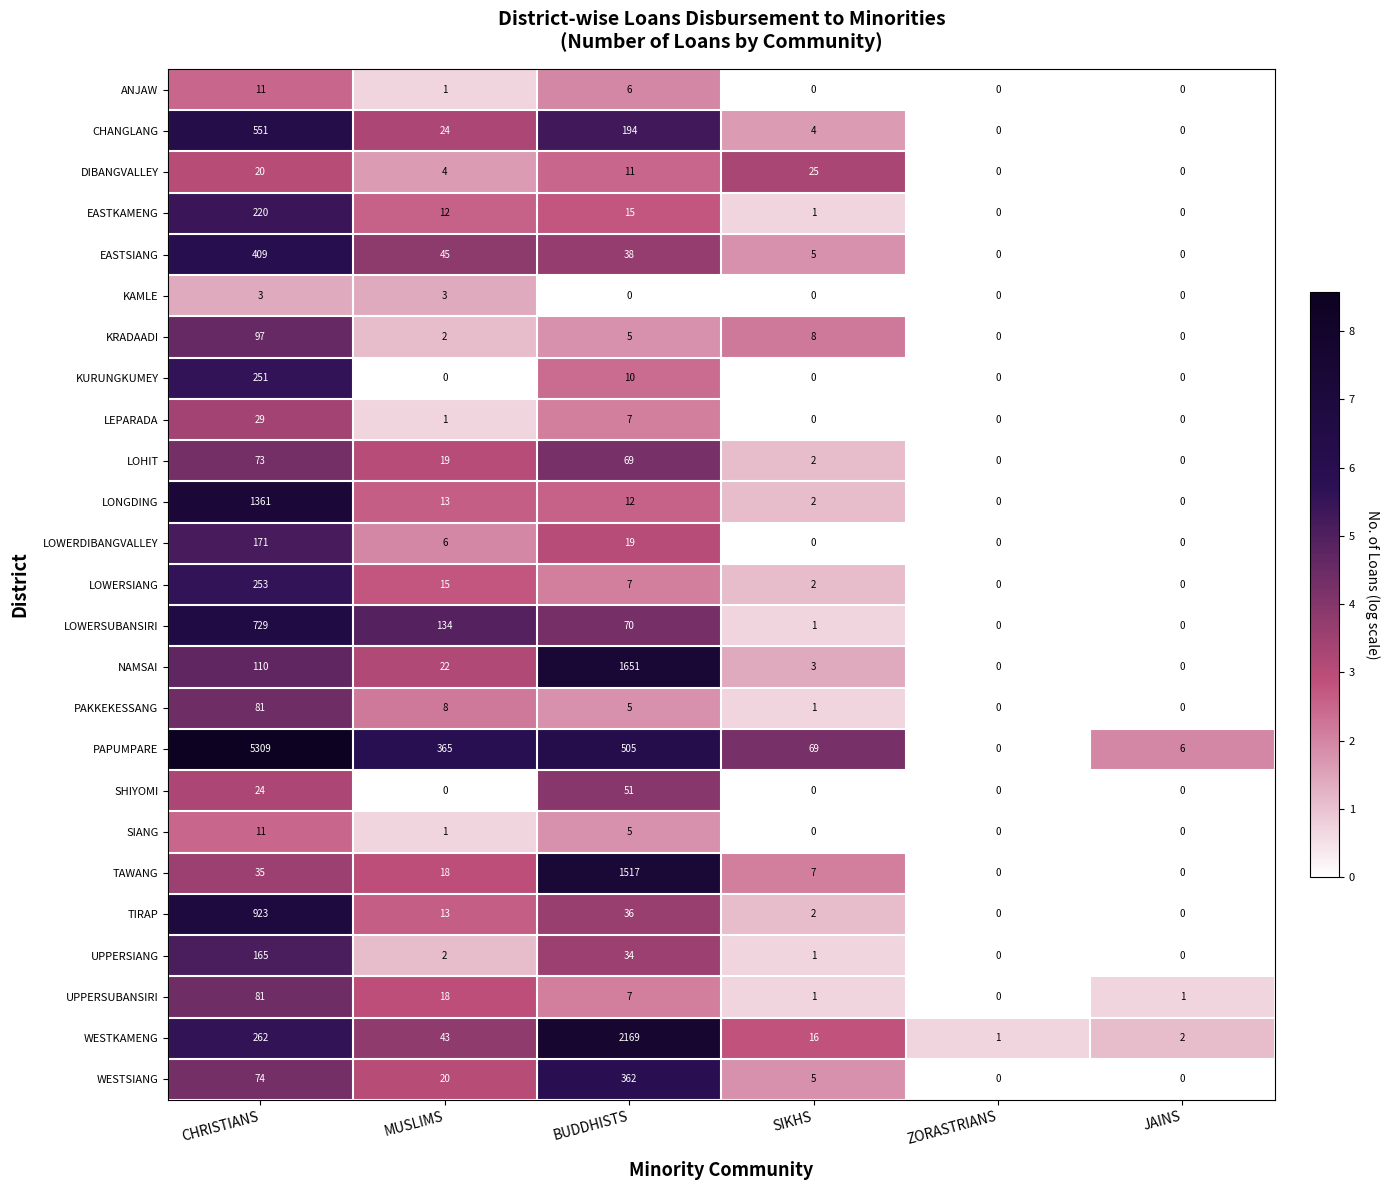

At which label does TAWANG first exceed 18?

CHRISTIANS